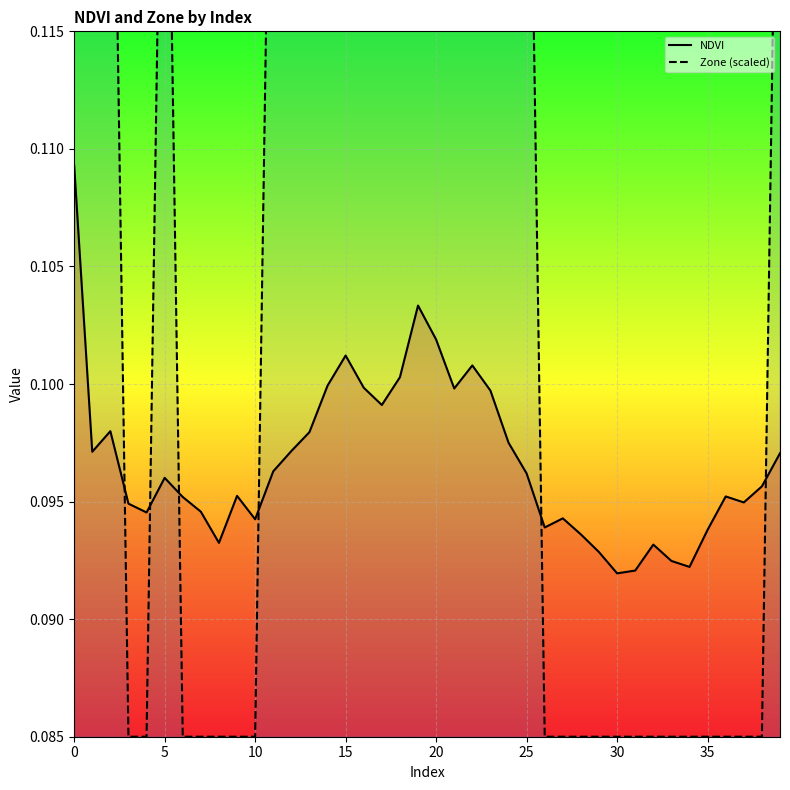

Which series has the widest spread of values?

Zone (scaled)